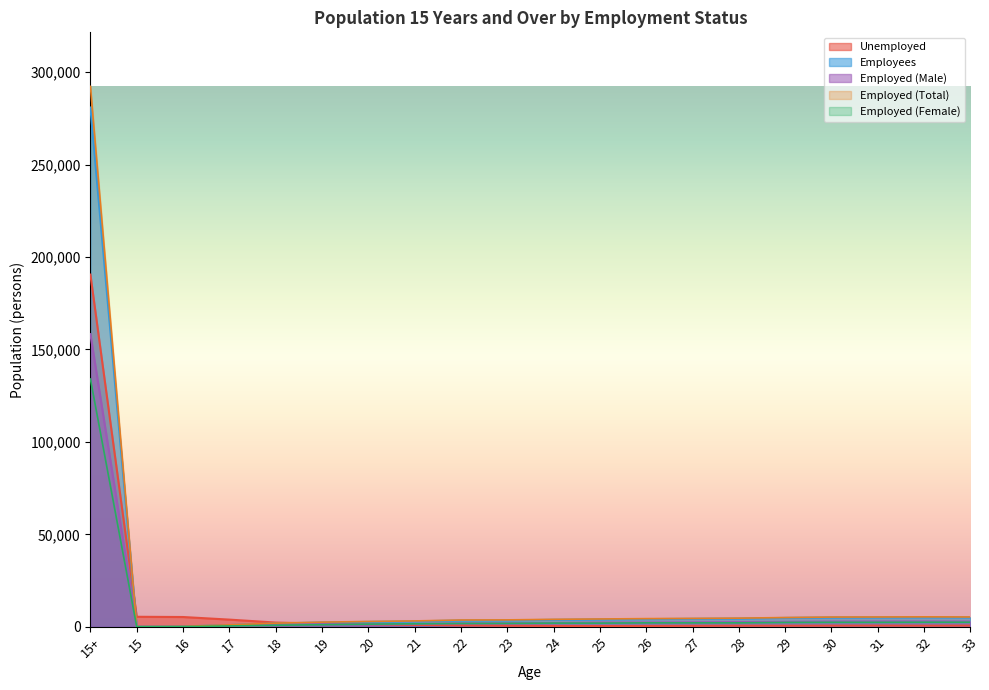

What is the total value across all series at 19?

9011